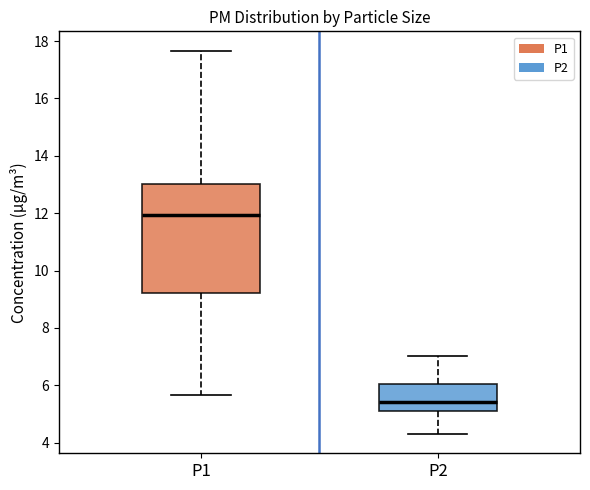

Reading left to right, transcribe this box plot: for each box, give where its median line is, the range the box spans, and where its two whiskers end, as read against the y-axis. The values are not printed on the chart, so give them approximately, as read against the axis.

P1: median 12.0, box 9.2 to 13.0, whiskers 5.6 to 17.6
P2: median 5.4, box 5.0 to 6.0, whiskers 4.4 to 7.0